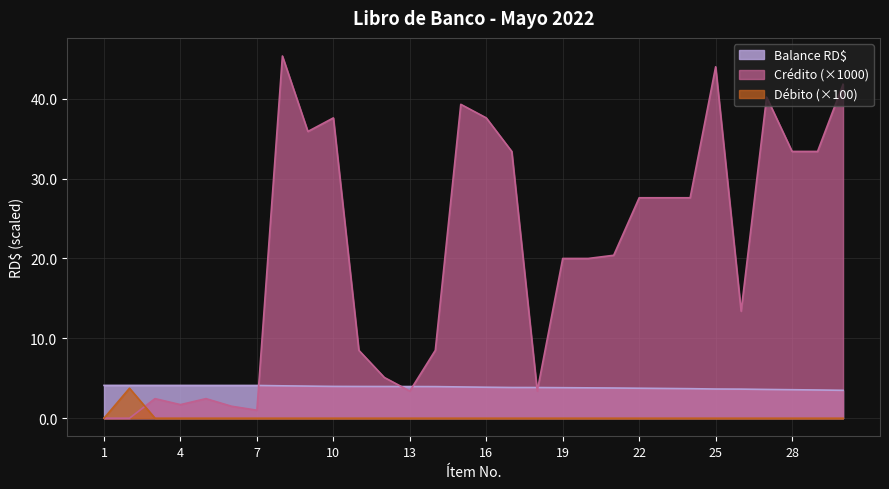

In Balance, how many points are higher than both neighbors (excluding endpoints)?

1